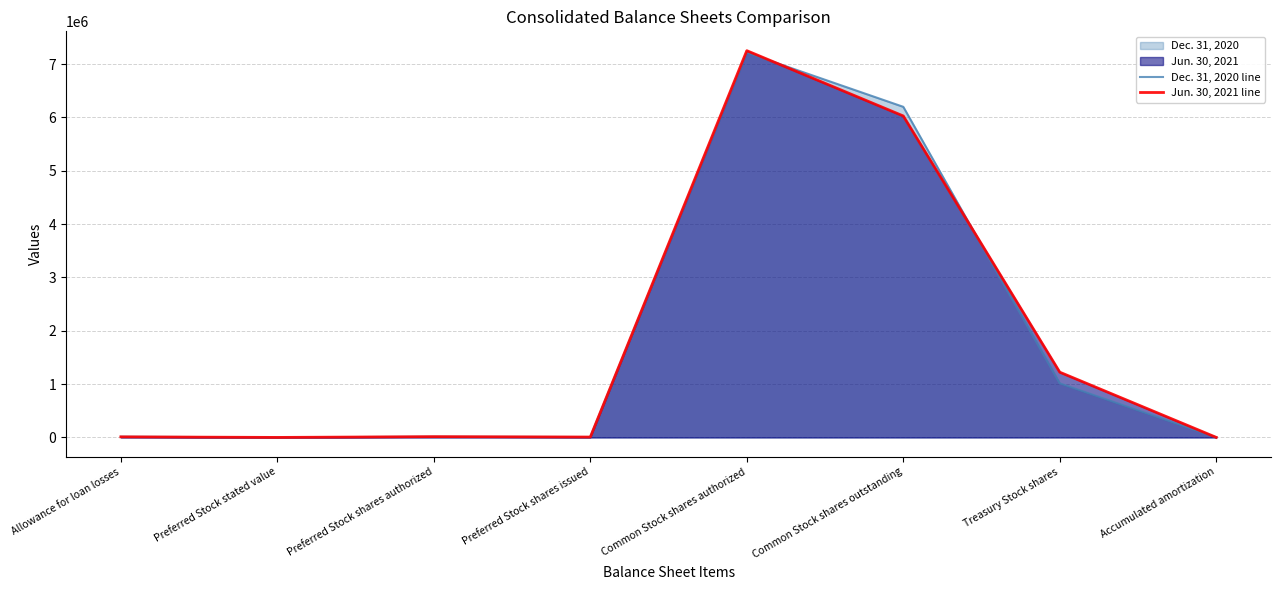

In Jun. 30, 2021 line, how many points are lower than both neighbors (excluding endpoints)?

2